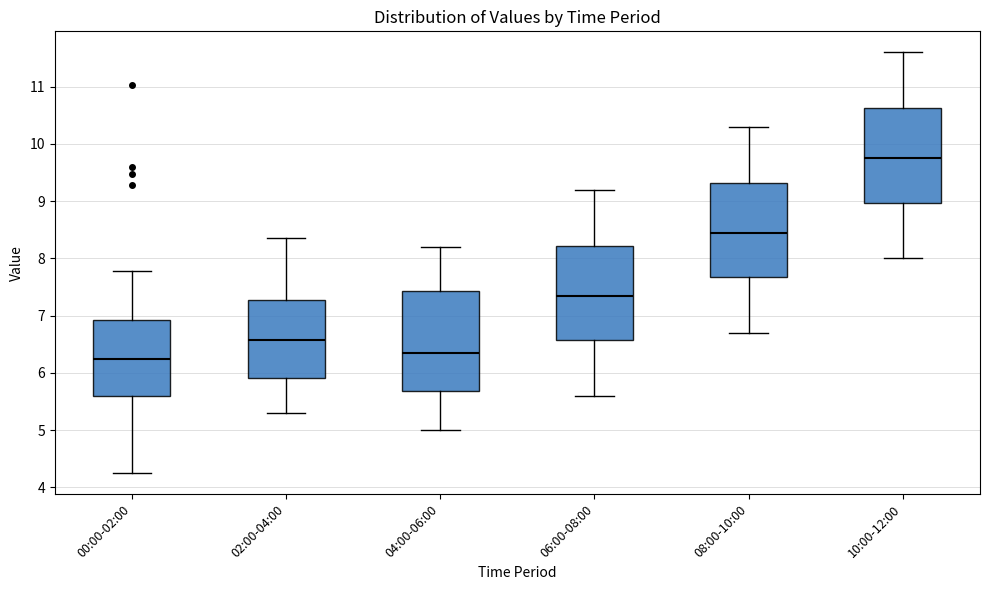

Where is the lower edge of the box for 10:00-12:00 on the y-axis? The values are not printed on the chart, so give them approximately, as read against the axis.

9.0